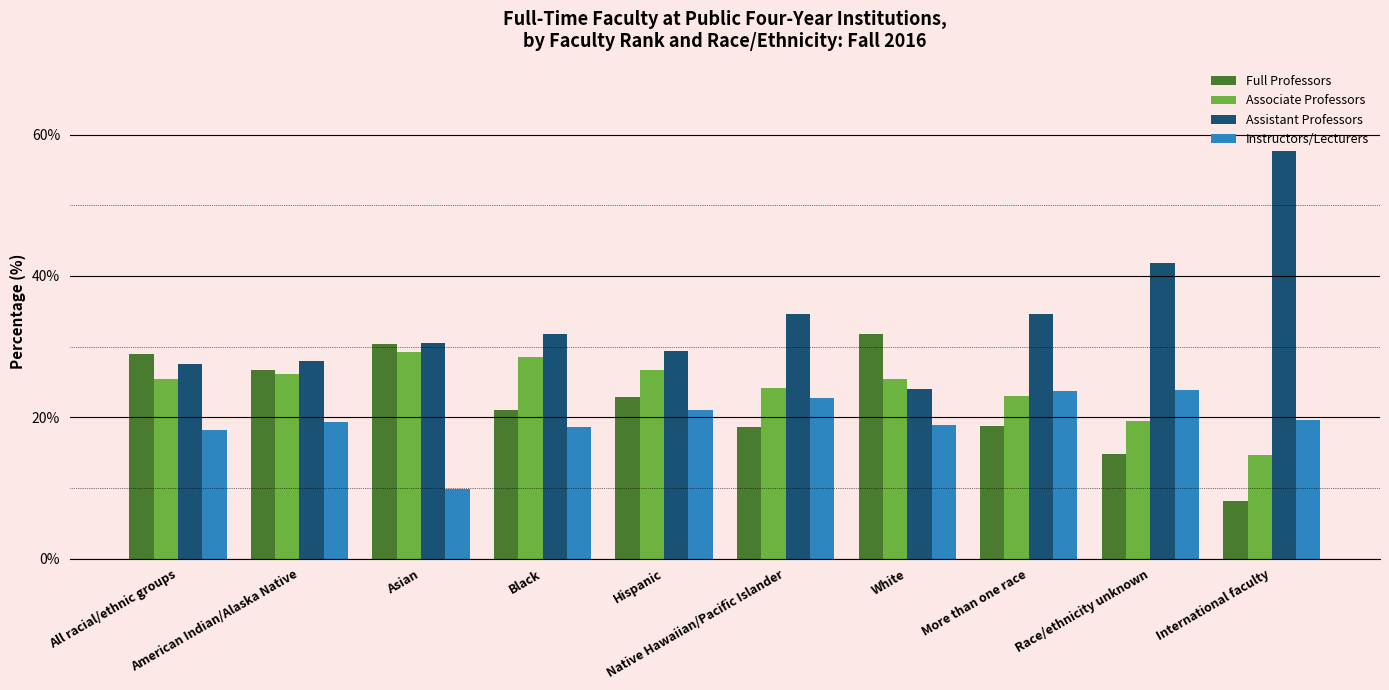

How many bars are there in total?

40